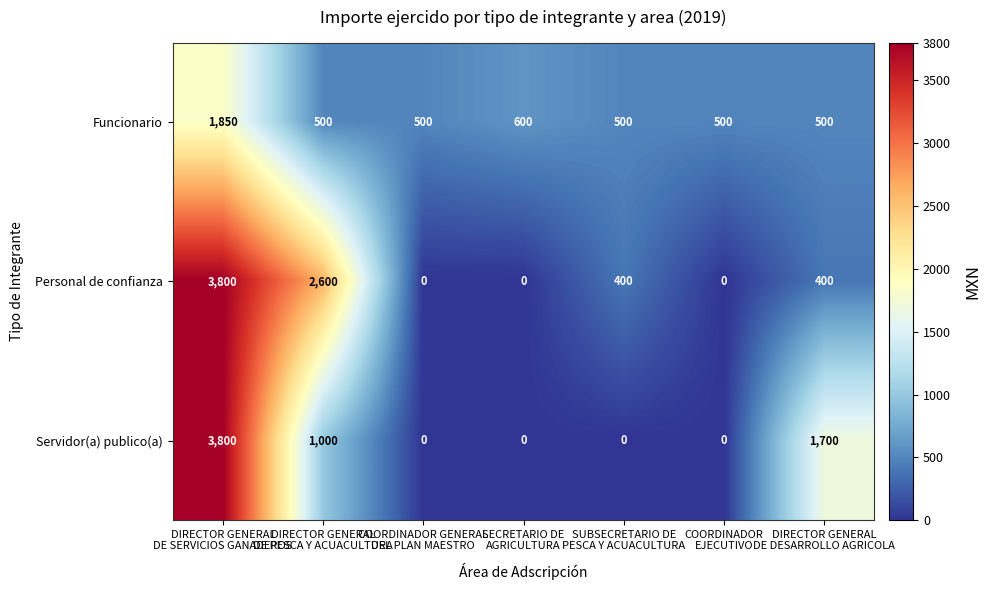

What is the sum of all Funcionario values?

4950